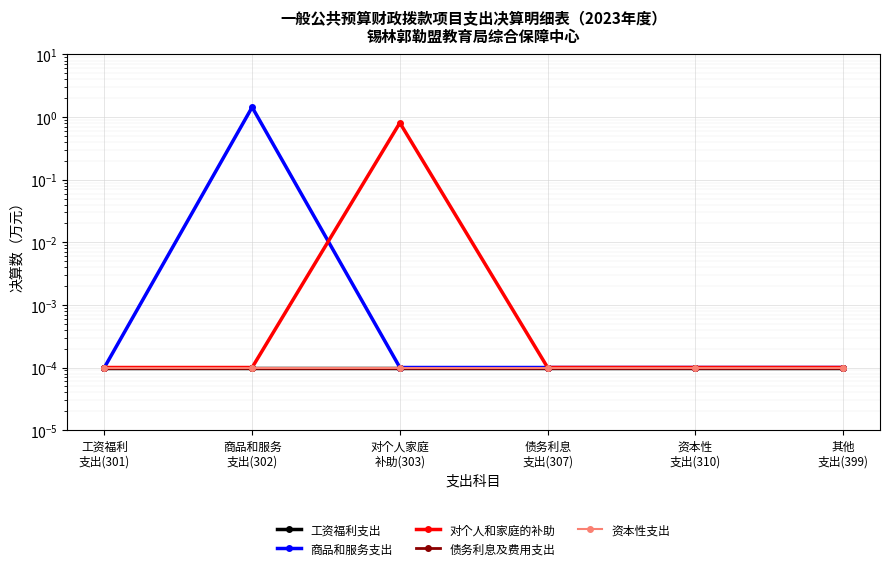

At which label is 债务利息及费用支出 closest to 0?

工资福利
支出(301)